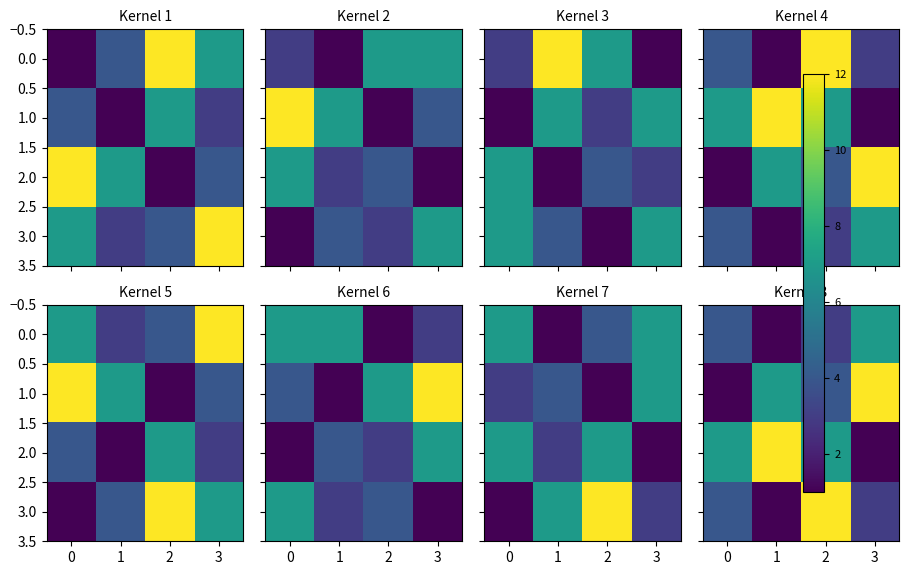

Which has a higher value, 1 or 3?

3